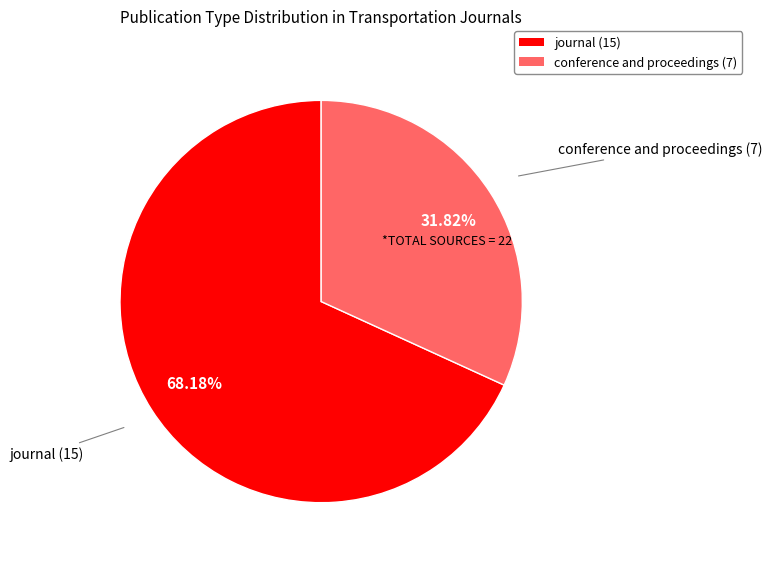

True or false: journal accounts for 68% of the total.

True